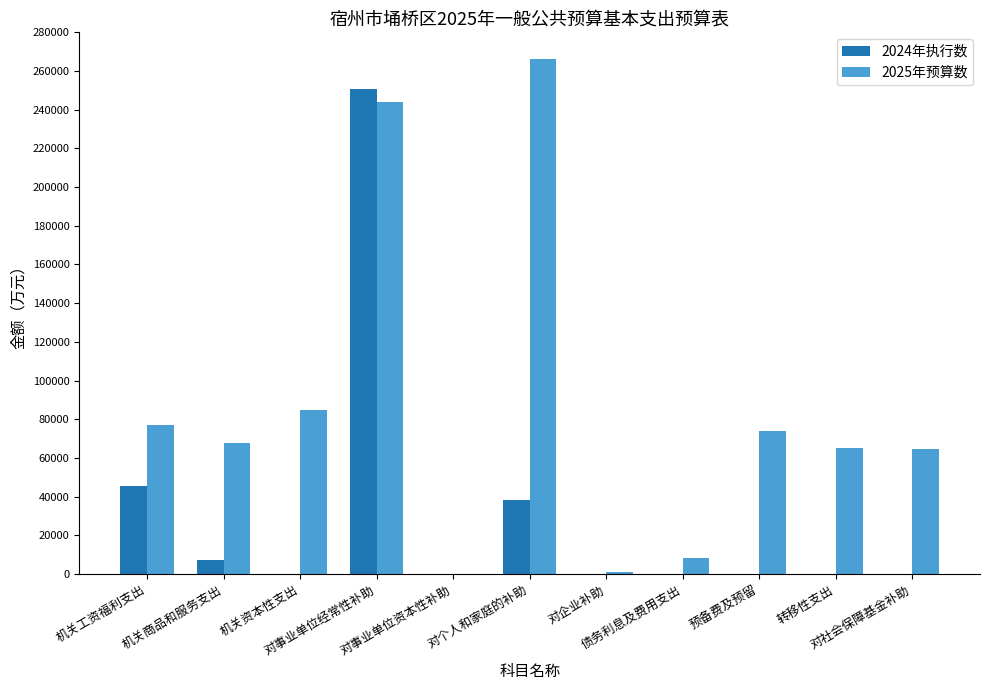

Which series has the largest total across all categories?

2025年预算数